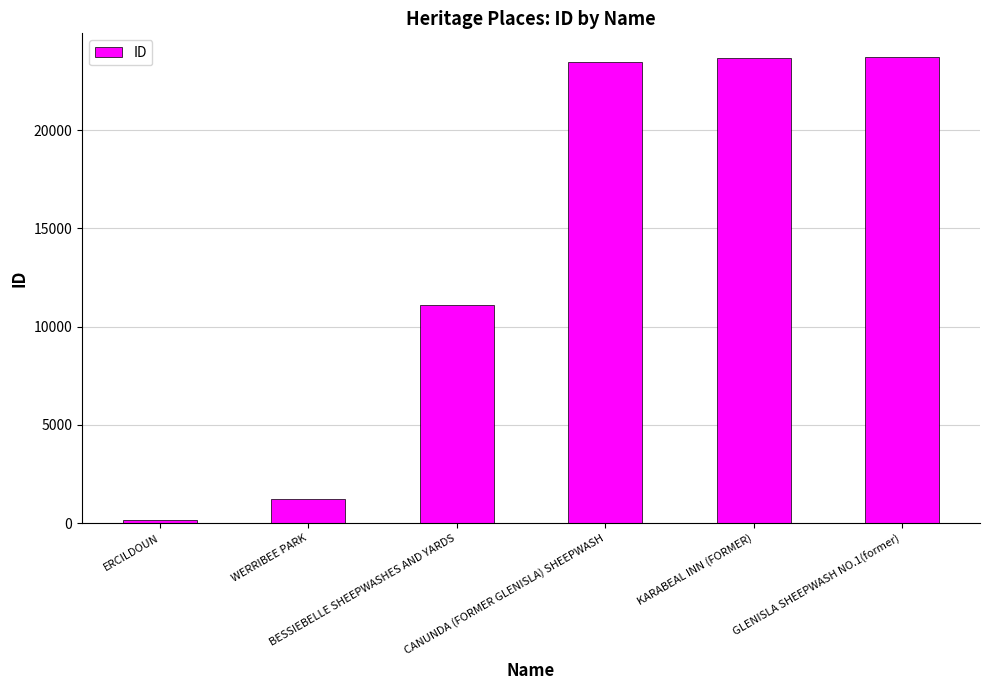

What is the difference between the maximum and minimum values?

23557